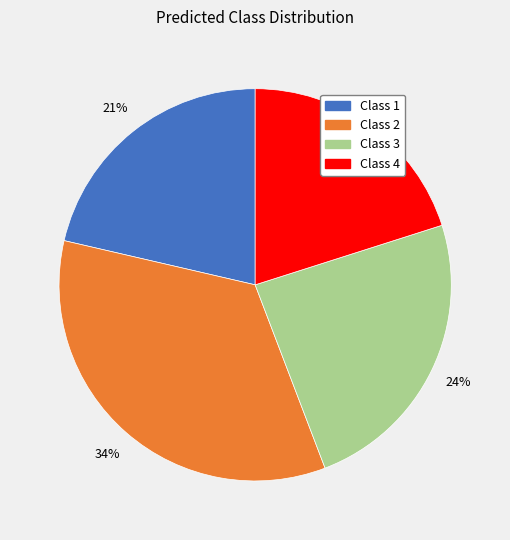

To the nearest percent, what is the combined percentage of Class 1 and Class 3?

45%